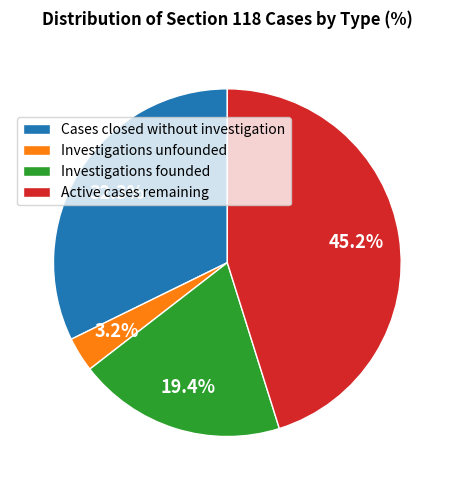

How many slices are in this pie chart?

4